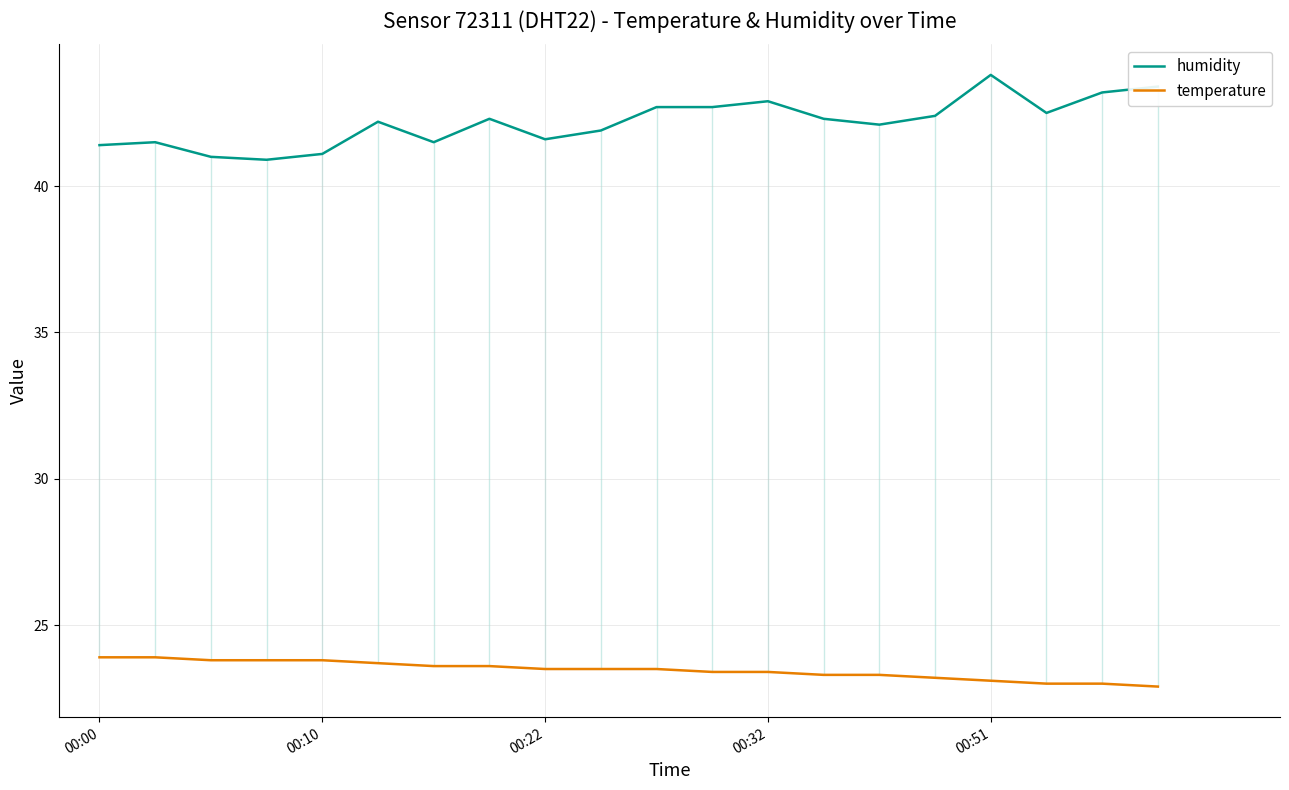

The value of humidity at 00:51 is 16.9. True or false?

False